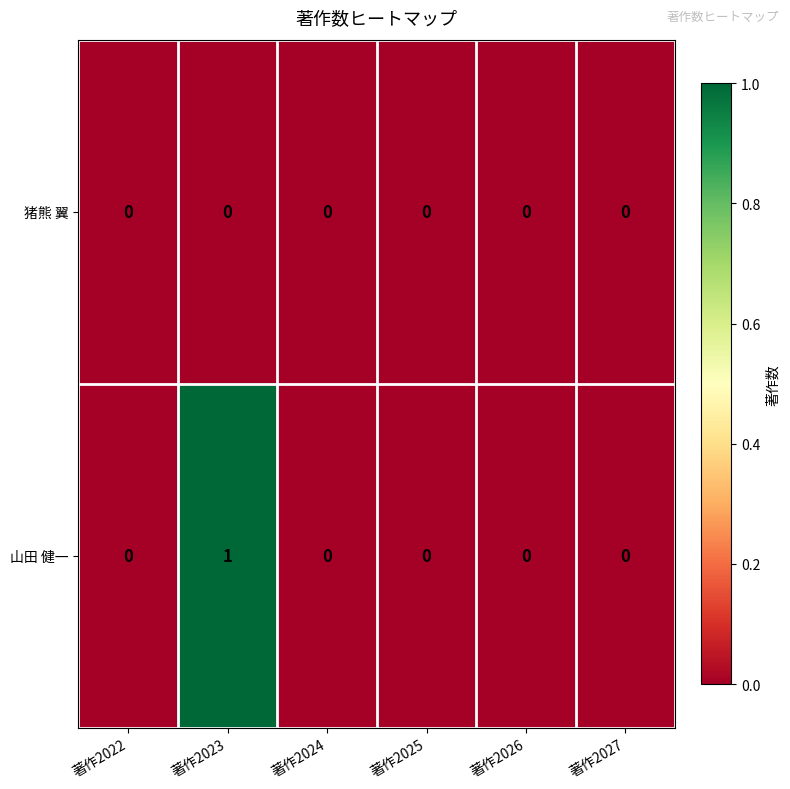

At which category is the sum across all series the highest?

著作2023